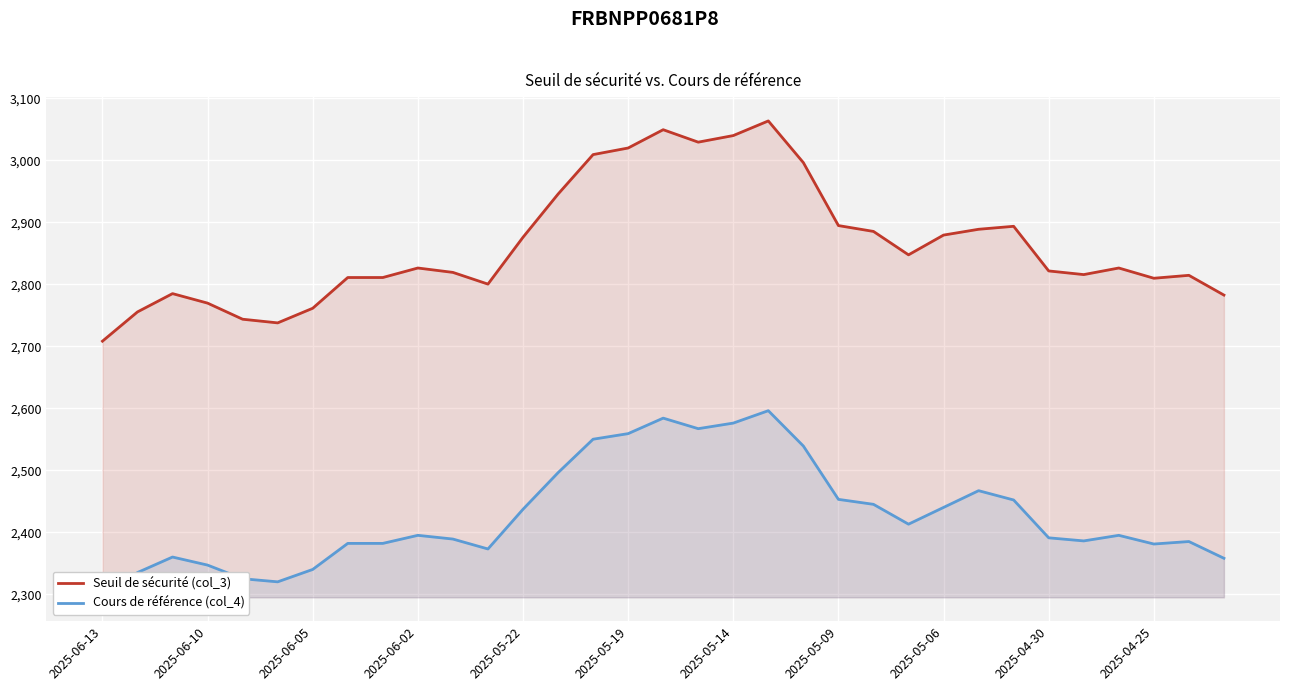

True or false: Cours de référence (col_4) and Seuil de sécurité (col_3) cross at least once.

False